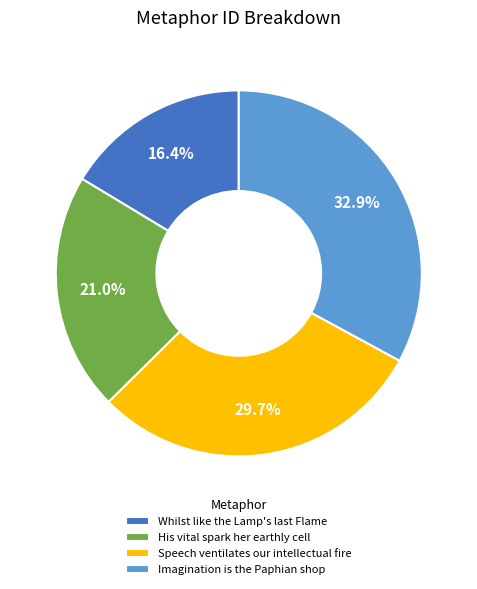

Count the number of slices in the pie.

4